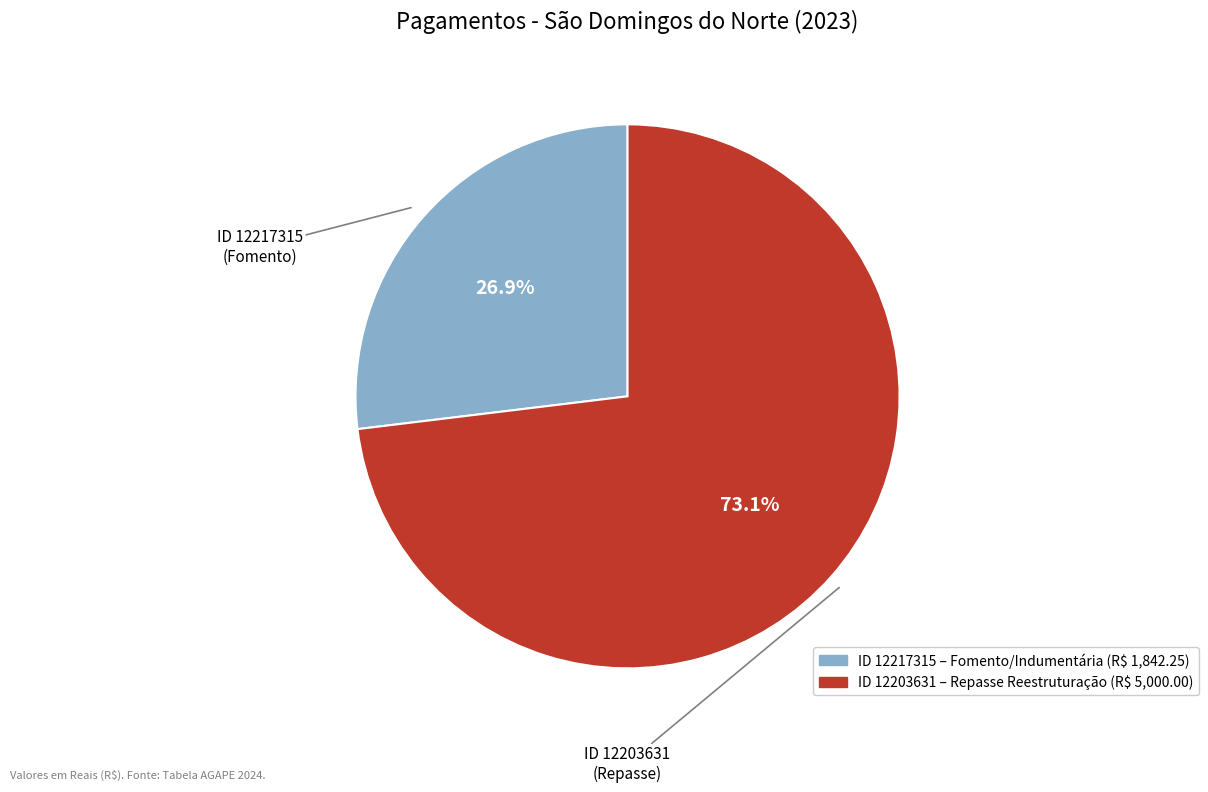

Does any single category account for the majority?

Yes